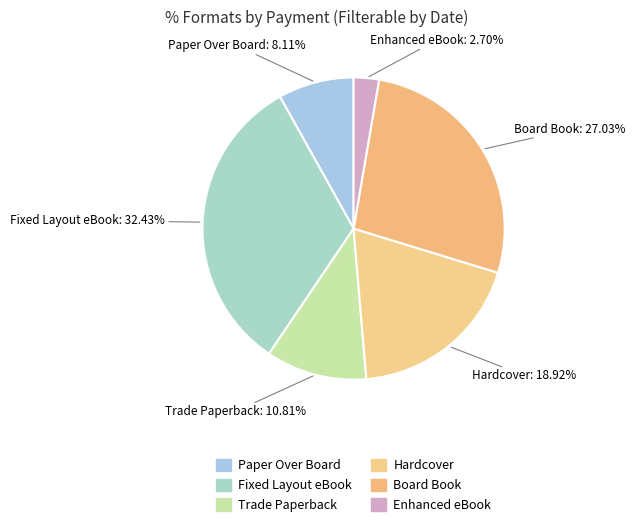

Does Hardcover represent more than half of the total?

No